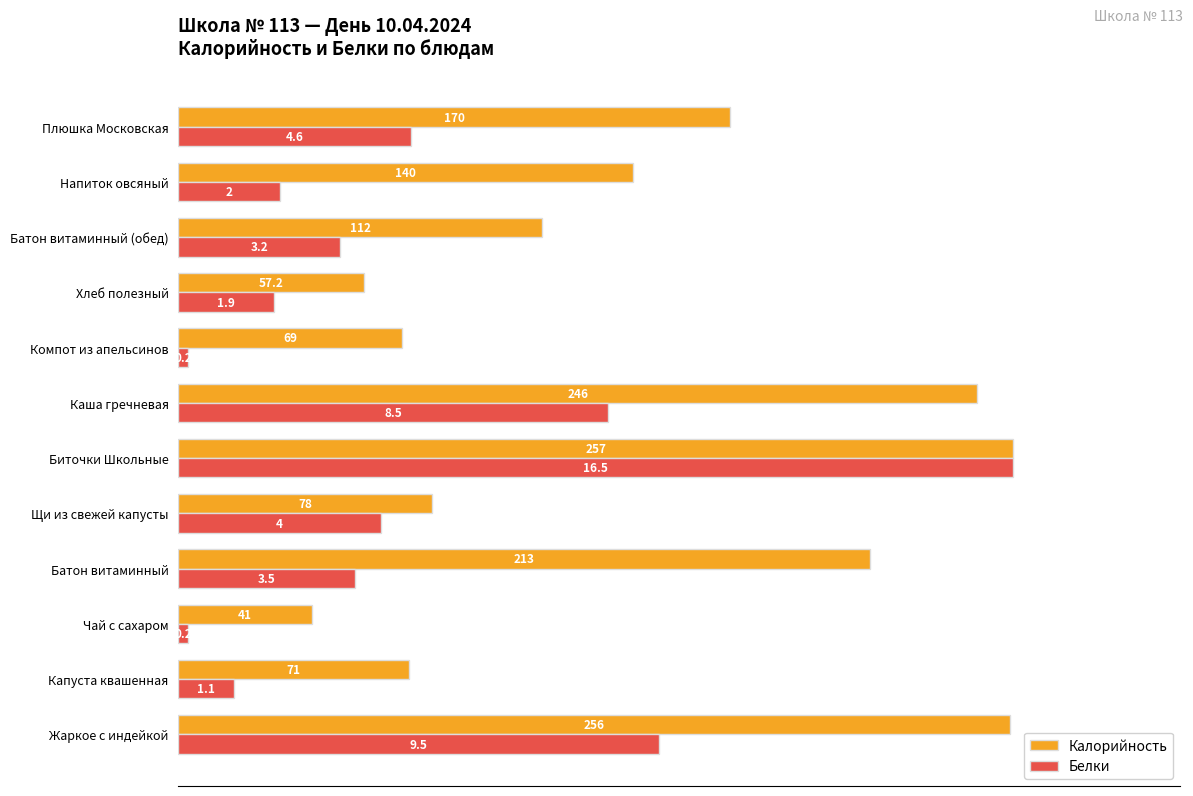

What are all the series names shown in the legend?

Калорийность, Белки